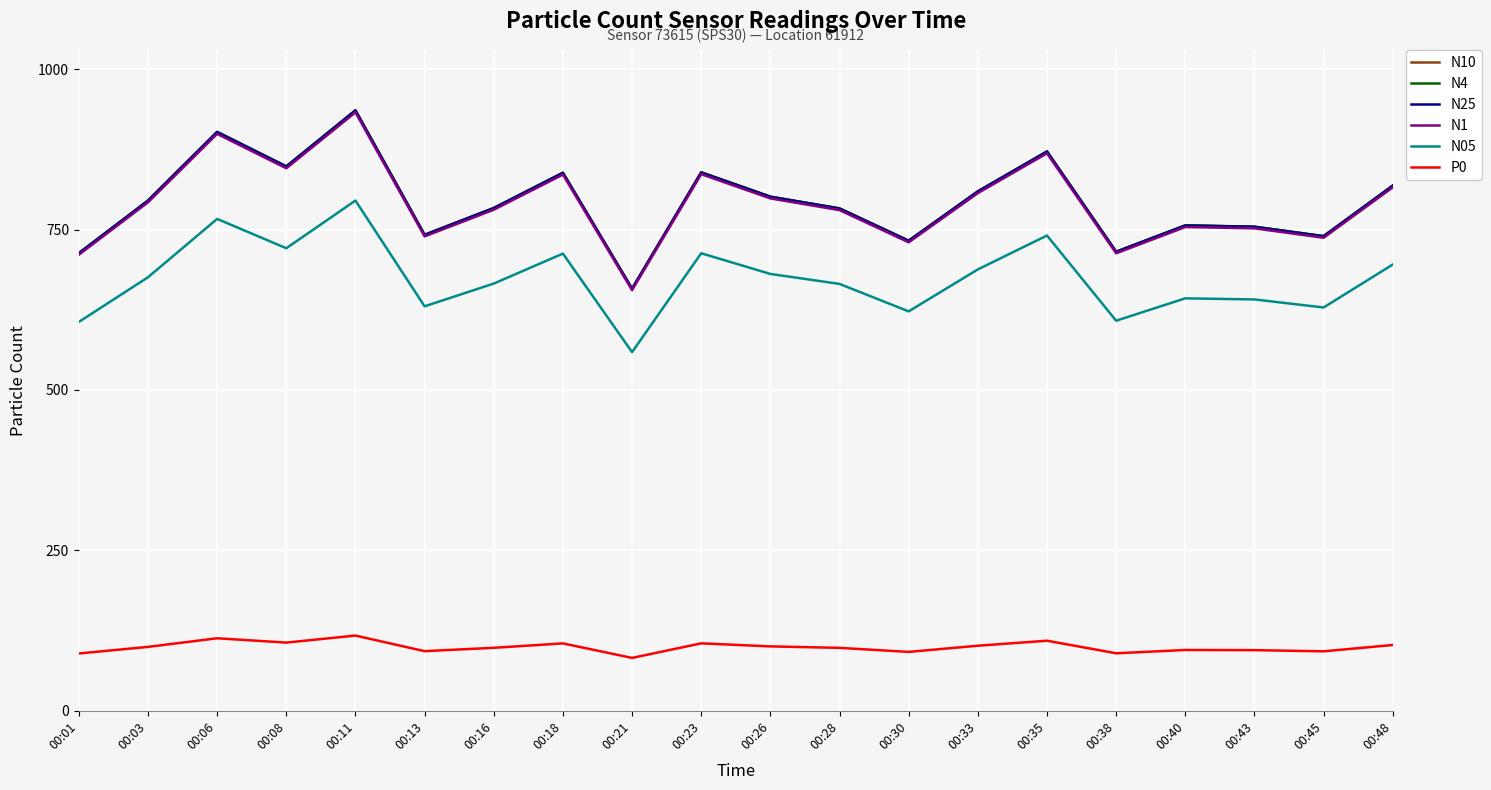

What is the difference between the N1 values at 00:43 and 00:01?

41.1